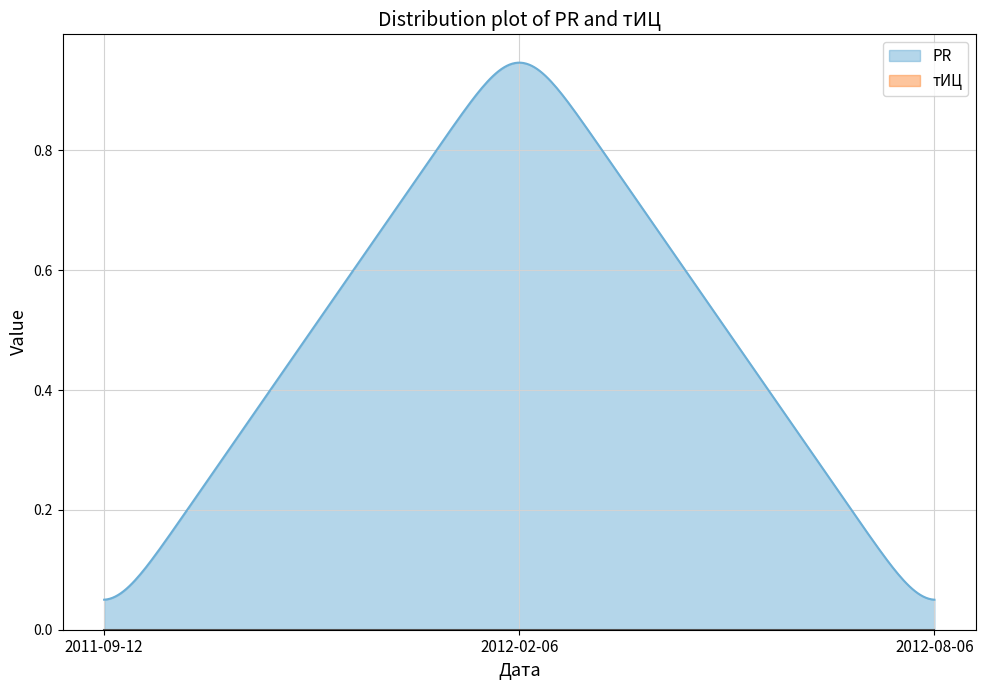

At how many categories does at least one series exceed 0?

300